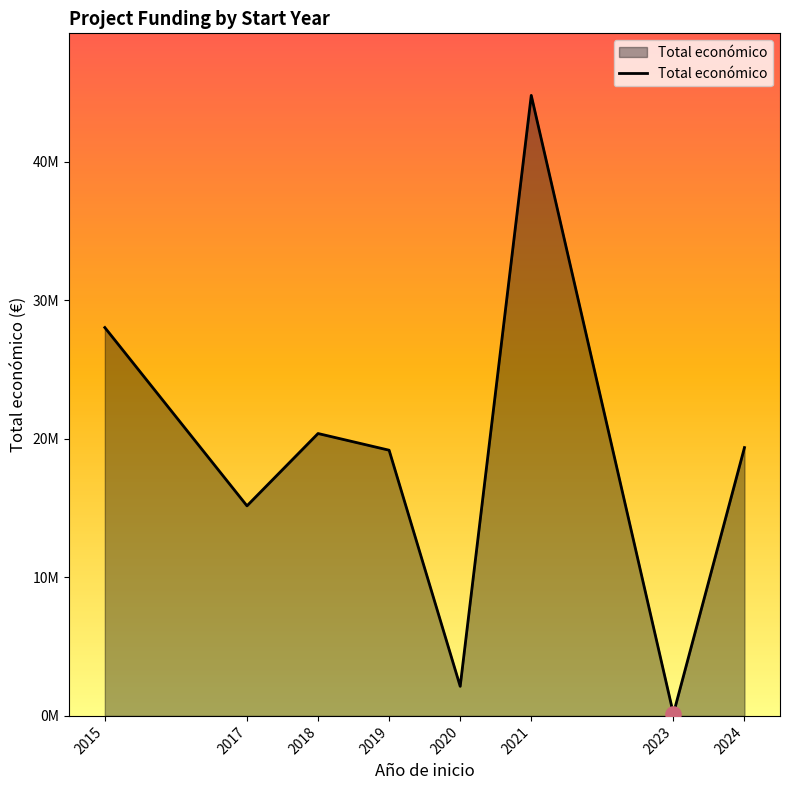

Between 2019 and 2023, which is larger?

2019